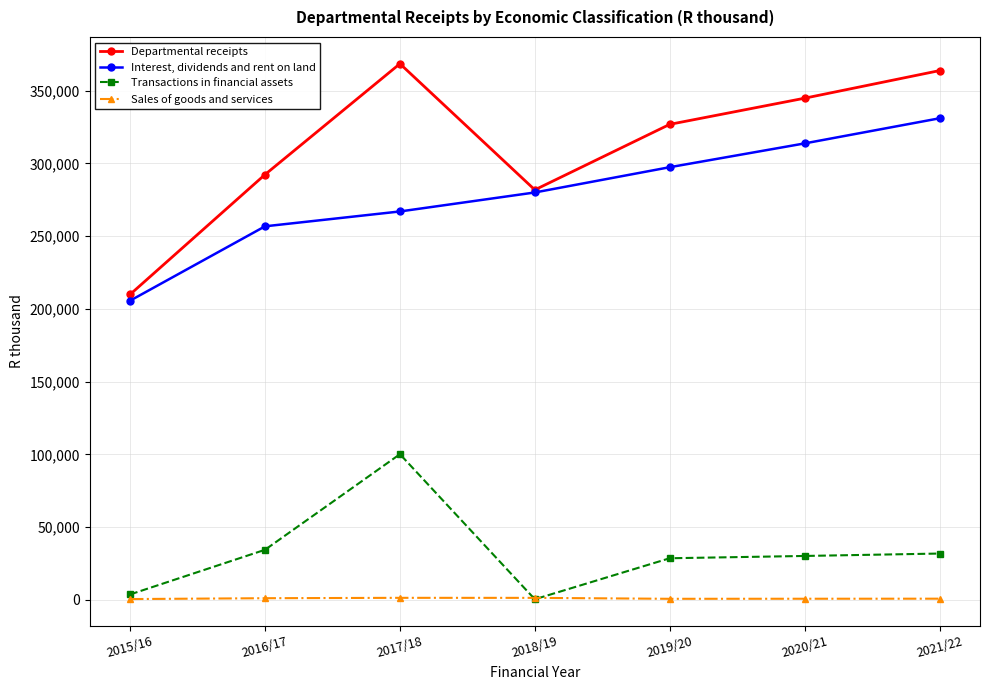

What is the minimum value shown in the chart?

419